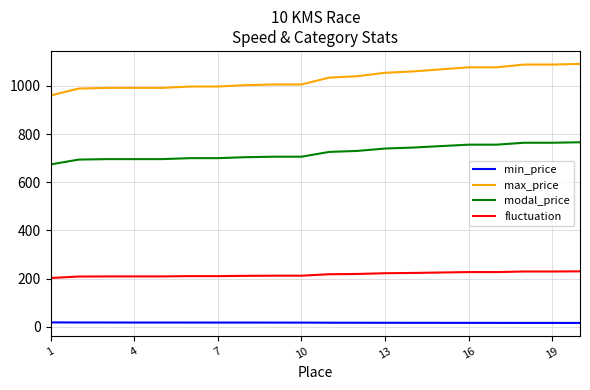

List the series in order of their overall mean, highest first.

max_price, modal_price, fluctuation, min_price